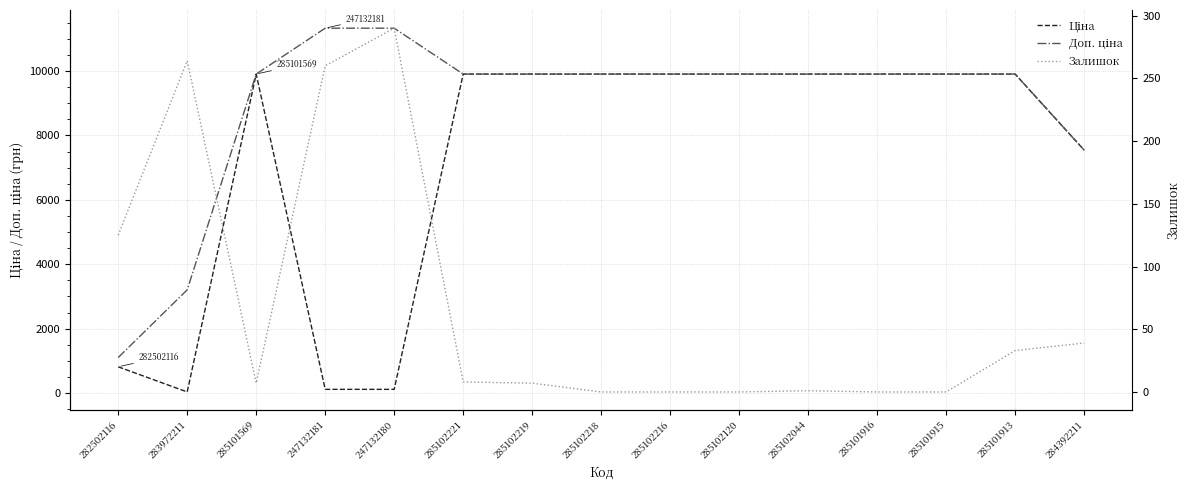

Reading left to right, what are all the values shown in this chart?

Ціна: 282502116=813.0	283972211=32.0	285101569=9908.5	247132181=113.3	247132180=113.3	285102221=9908.5	285102219=9908.5	285102218=9908.5	285102216=9908.5	285102120=9908.5	285102044=9908.5	285101916=9908.5	285101915=9908.5	285101913=9908.5	284392211=7545.9
Доп. ціна: 282502116=1101.8	283972211=3205.0	285101569=9908.5	247132181=11334.0	247132180=11334.0	285102221=9908.5	285102219=9908.5	285102218=9908.5	285102216=9908.5	285102120=9908.5	285102044=9908.5	285101916=9908.5	285101915=9908.5	285101913=9908.5	284392211=7545.9
Залишок: 282502116=125.0	283972211=264.0	285101569=7.0	247132181=260.0	247132180=290.0	285102221=8.0	285102219=7.0	285102218=0.0	285102216=0.0	285102120=0.0	285102044=1.0	285101916=0.0	285101915=0.0	285101913=33.0	284392211=39.0